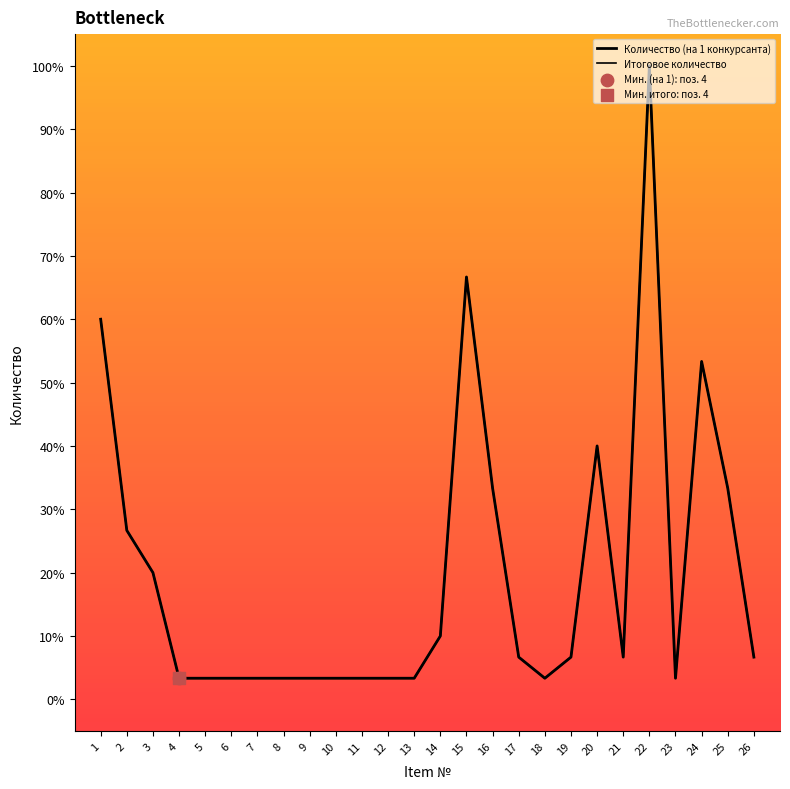

What is the total value across all series at 22?

200.0